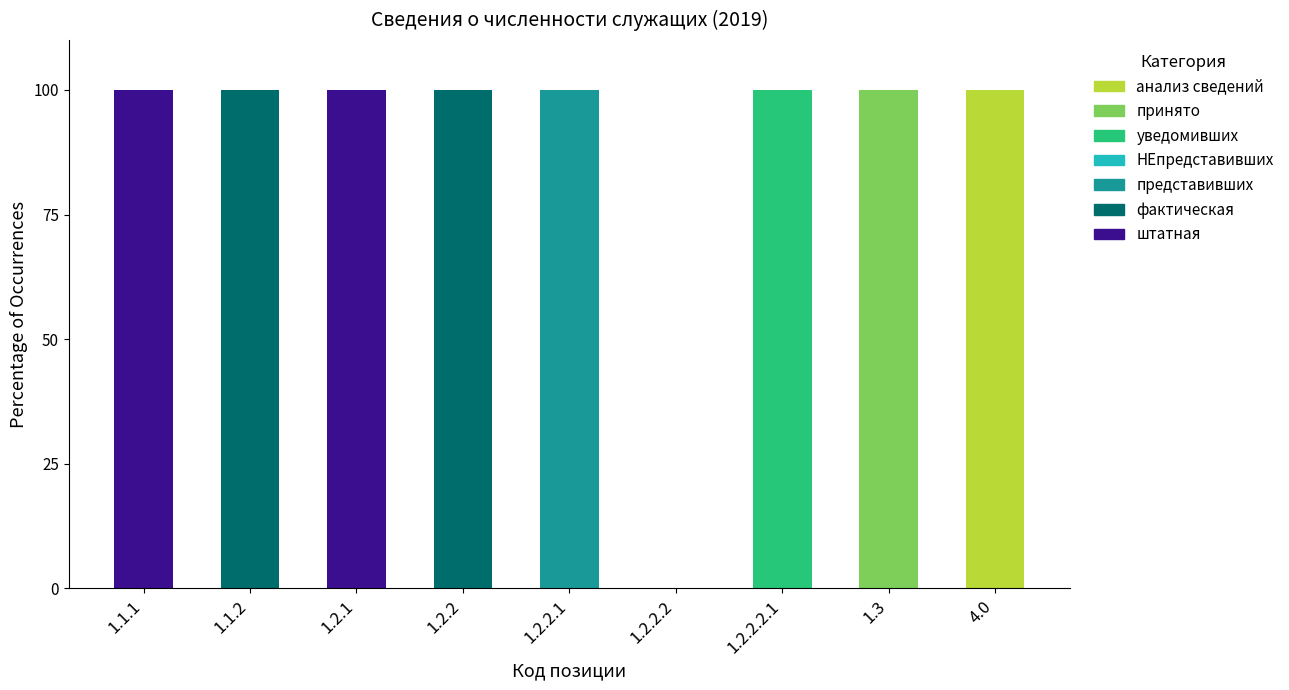

How many data points does each series have?

9